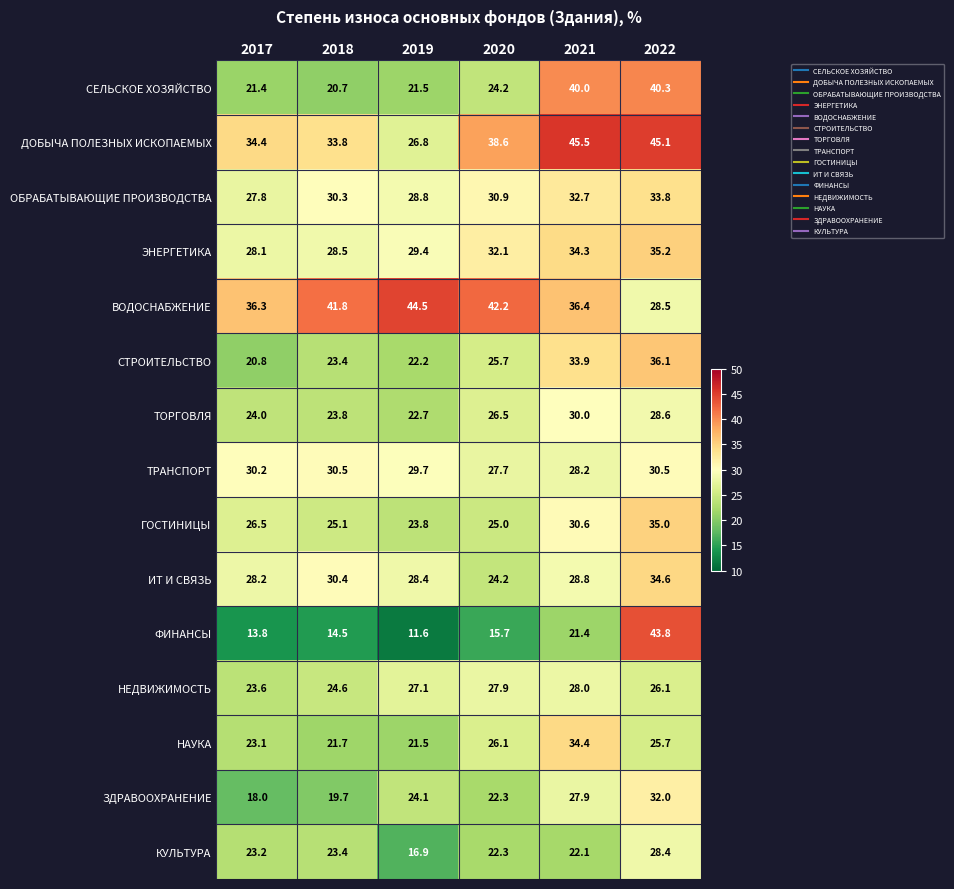

The value of НЕДВИЖИМОСТЬ at 2018 is 42.0. True or false?

False